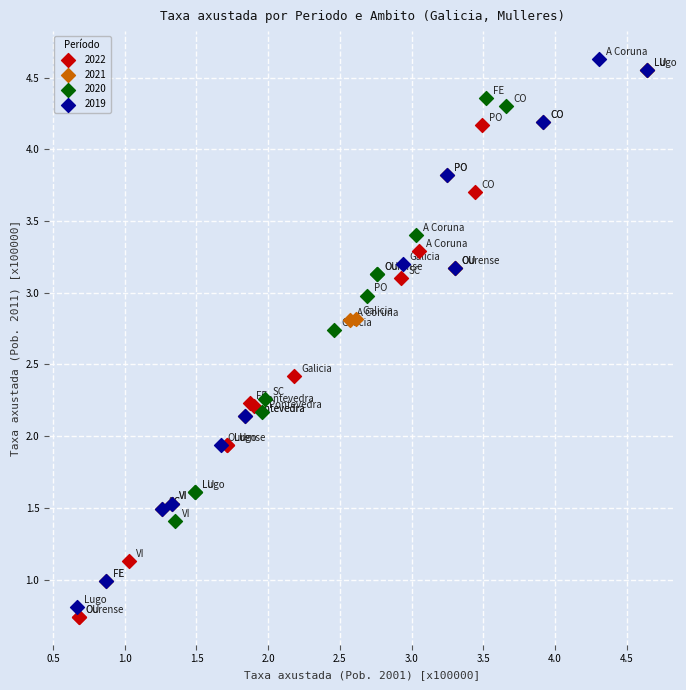

Which series has the largest Y range (max minus min)?

2019